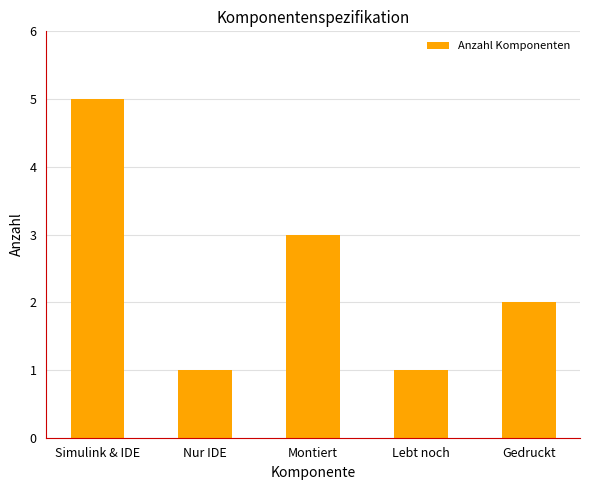

Are the bars horizontal?

No